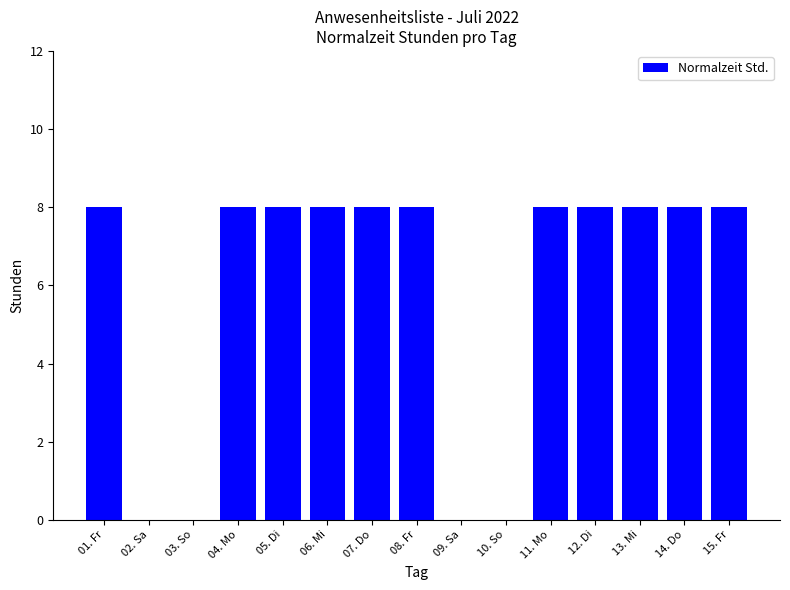

What is the approximate value at 14. Do?

8